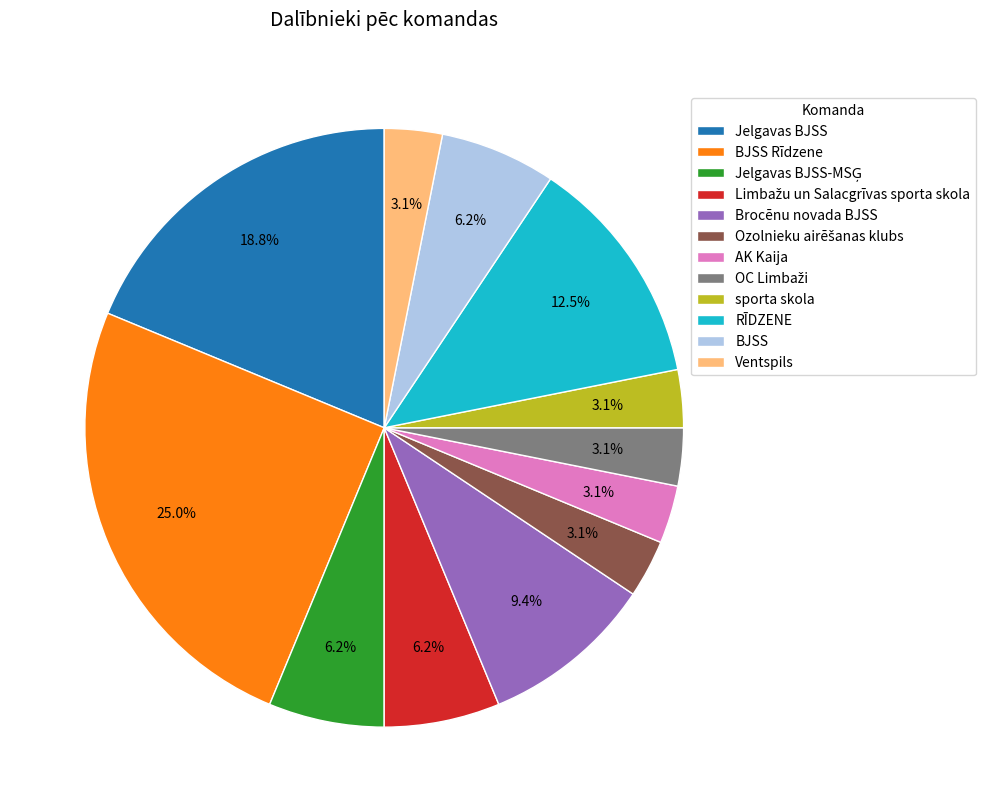

Is it true that Ventspils is 3% of the pie?

True